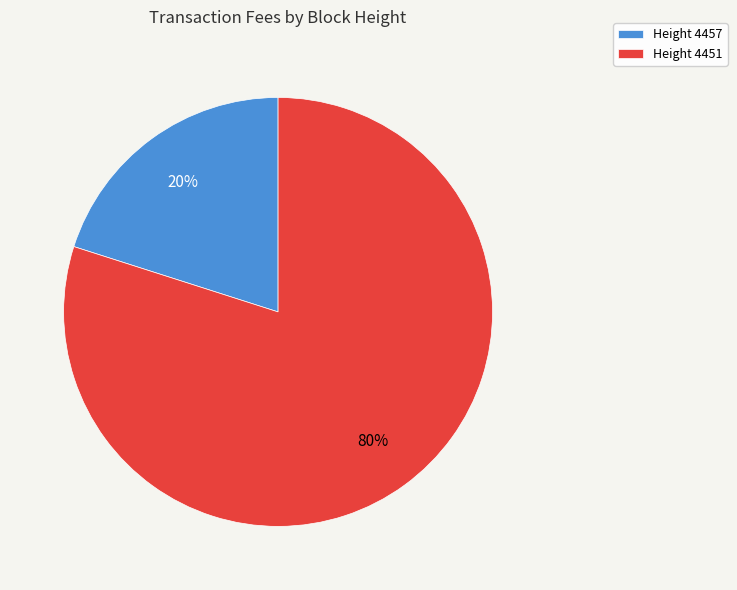

What percentage is the Height 4457 slice, to the nearest percent?

20%